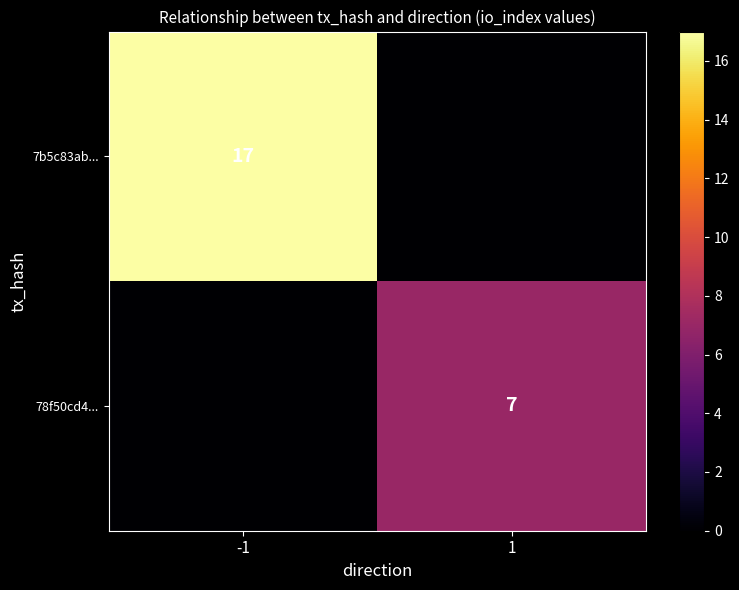

Is the value of 7b5c83ab... at -1 greater than the value of 78f50cd4... at 1?

Yes